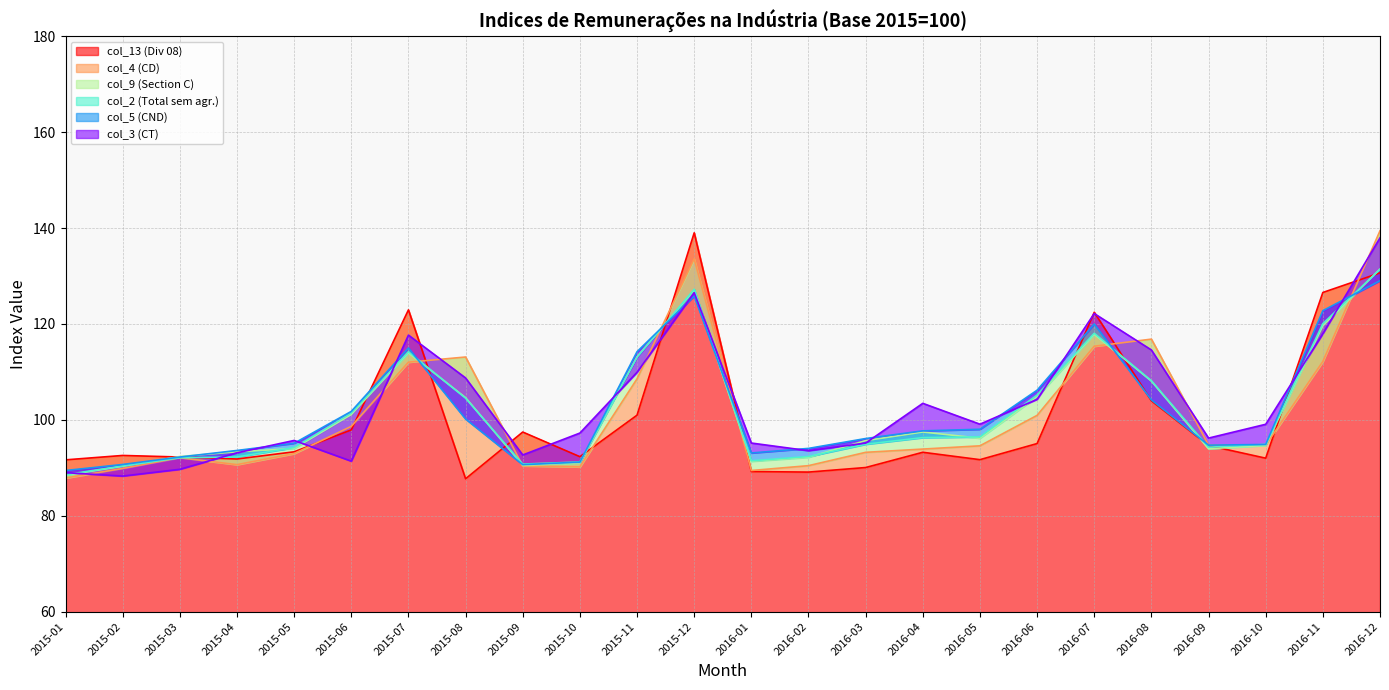

What is the sum of the col_2 (Total sem agr.) values at 2015-06 and 2016-03?

196.4